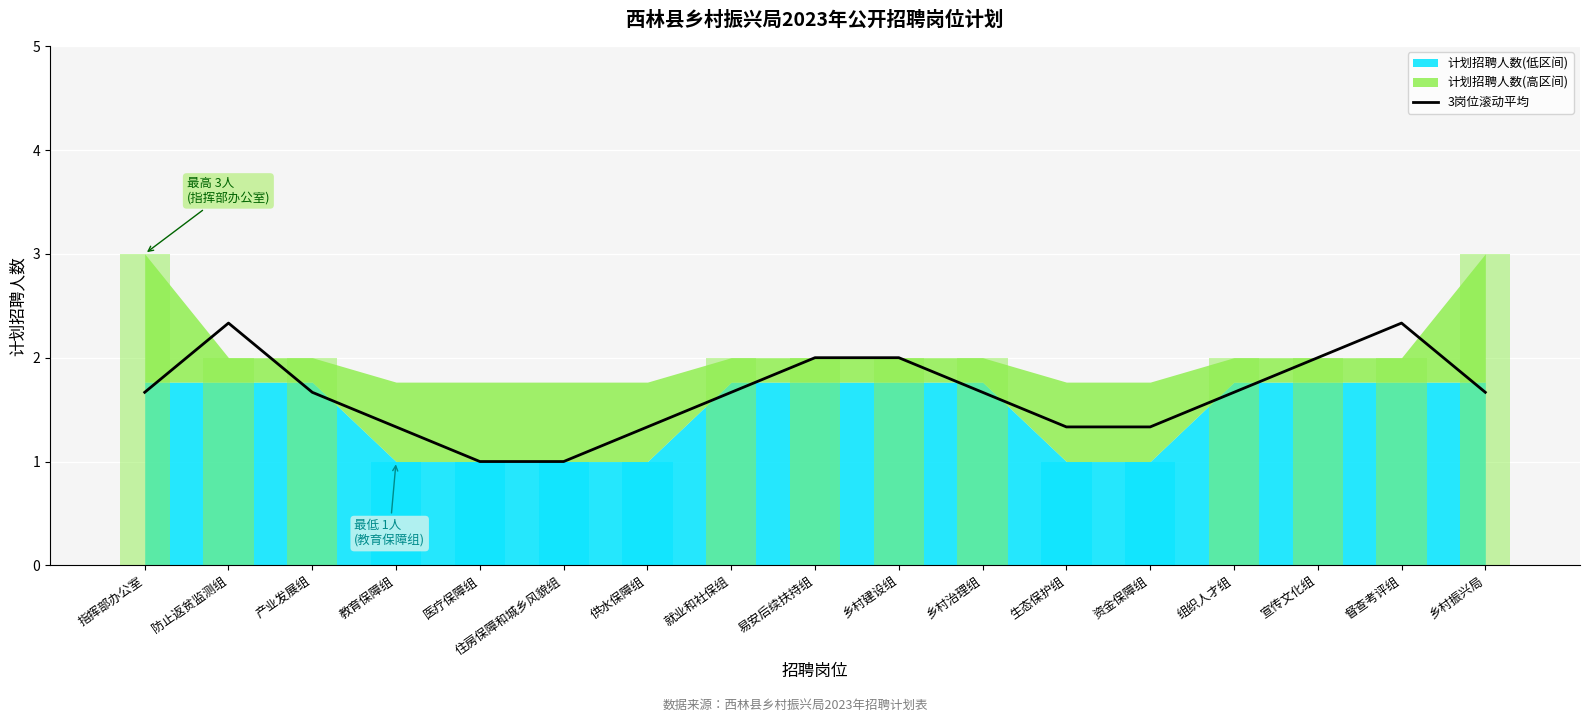

List the labels in order of value, largest first.

防止返贫监测组, 督查考评组, 易安后续扶持组, 乡村建设组, 宣传文化组, 指挥部办公室, 产业发展组, 就业和社保组, 乡村治理组, 组织人才组, 乡村振兴局, 教育保障组, 供水保障组, 生态保护组, 资金保障组, 医疗保障组, 住房保障和城乡风貌组